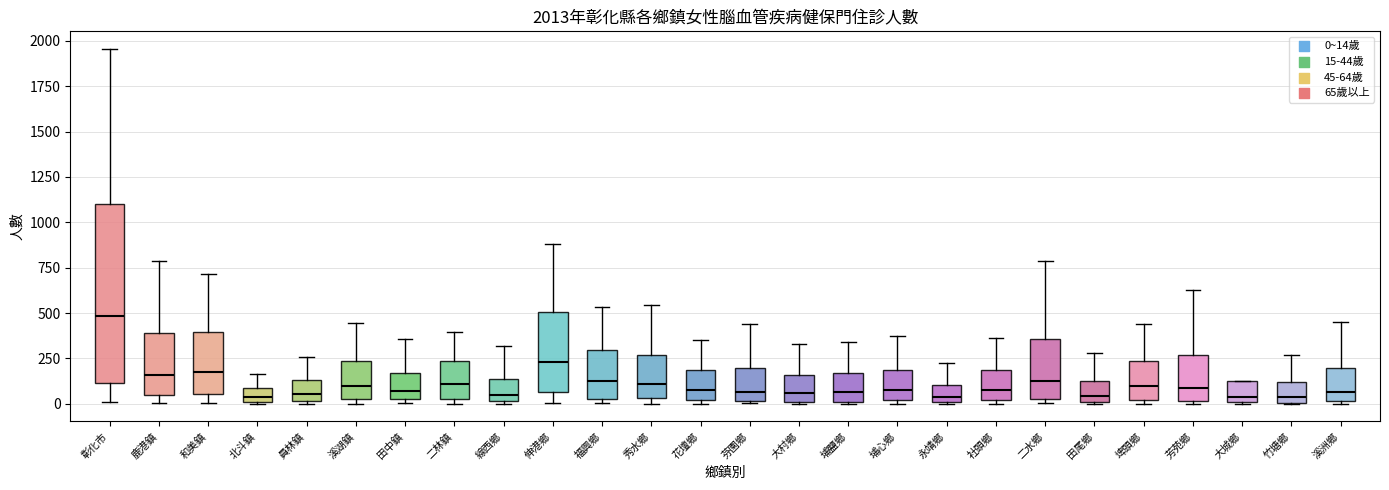

Which box is the tallest, from its lower edge to its upper edge?

彰化市